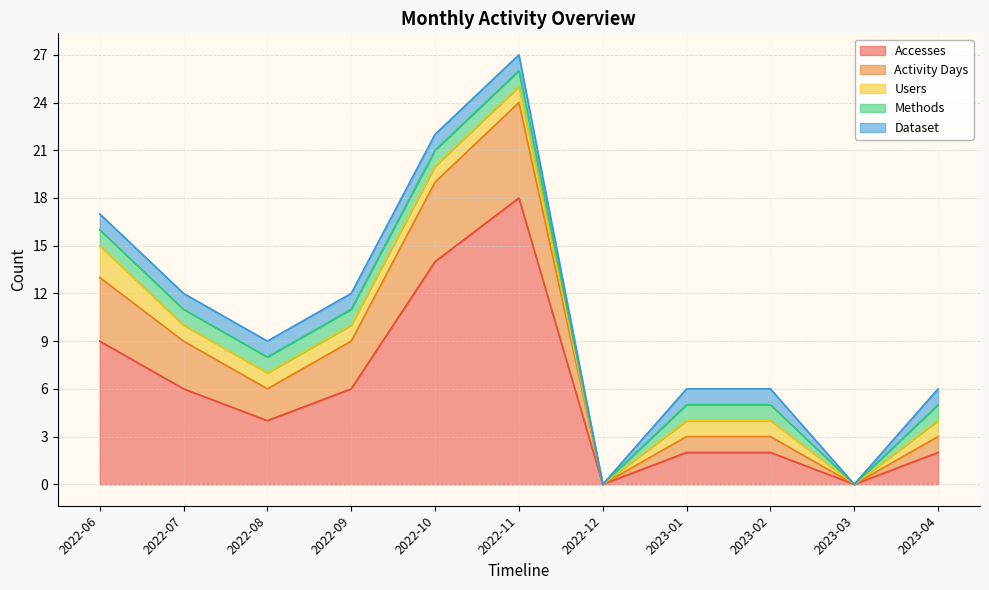

Is the value of Accesses at 2022-07 greater than the value of Activity Days at 2023-04?

Yes